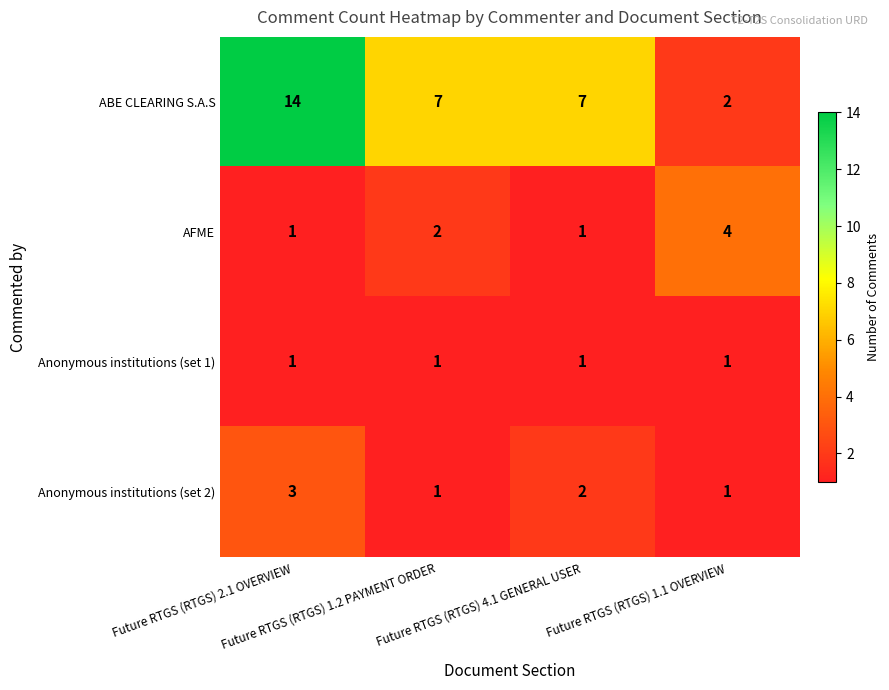

What is the difference between the maximum and minimum values in the AFME series?

3